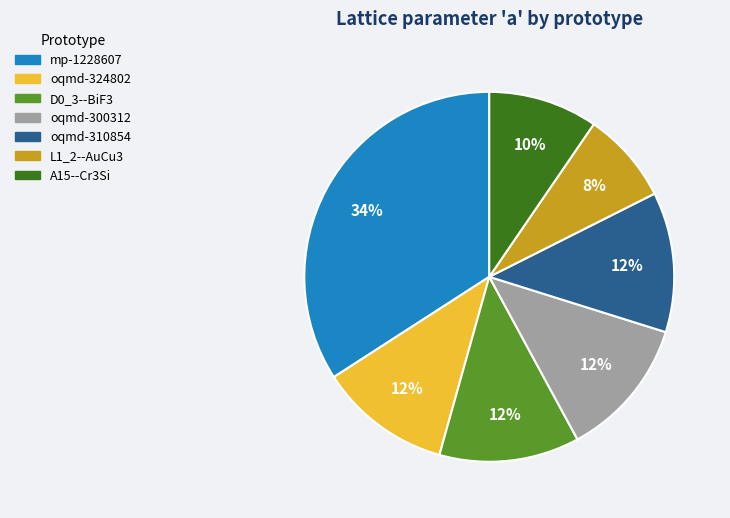

Is the sum of oqmd-324802 and mp-1228607 greater than half?

No